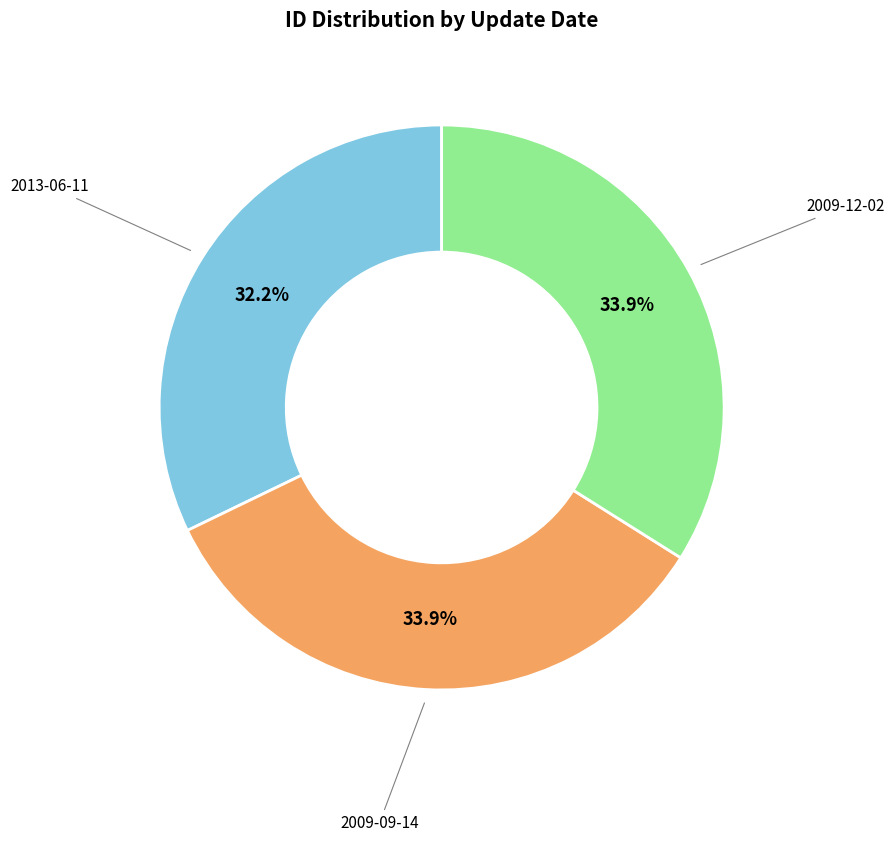

Which has a higher value, 2013-06-11 or 2009-12-02?

2009-12-02